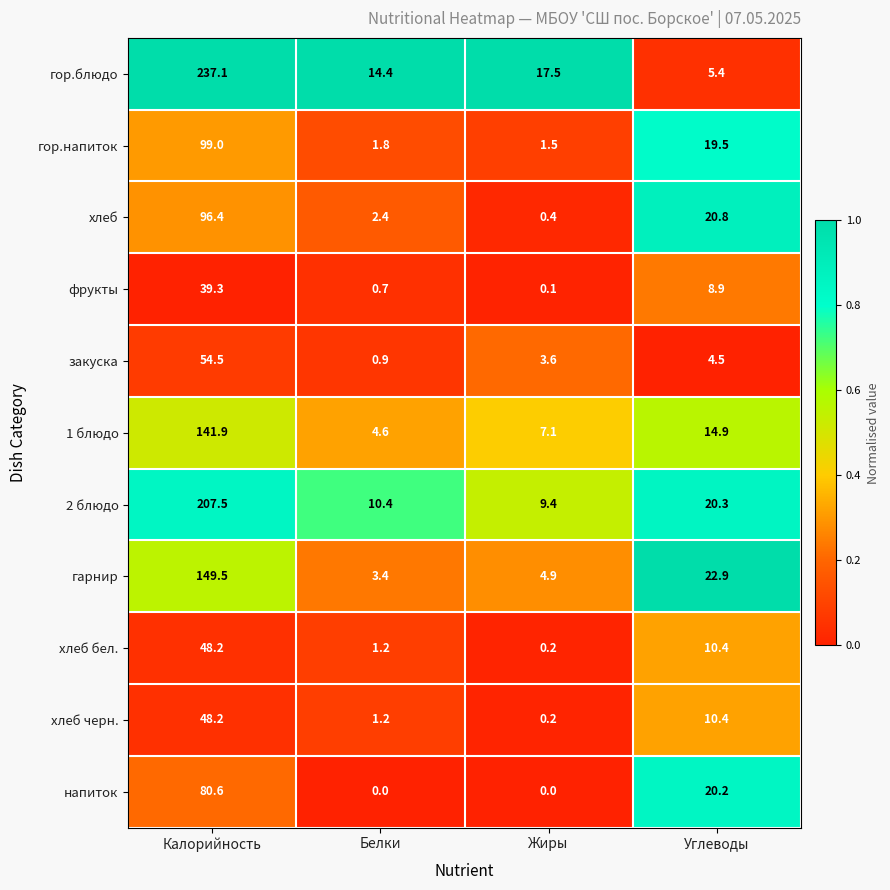

What is the lowest value of the хлеб series?

0.4